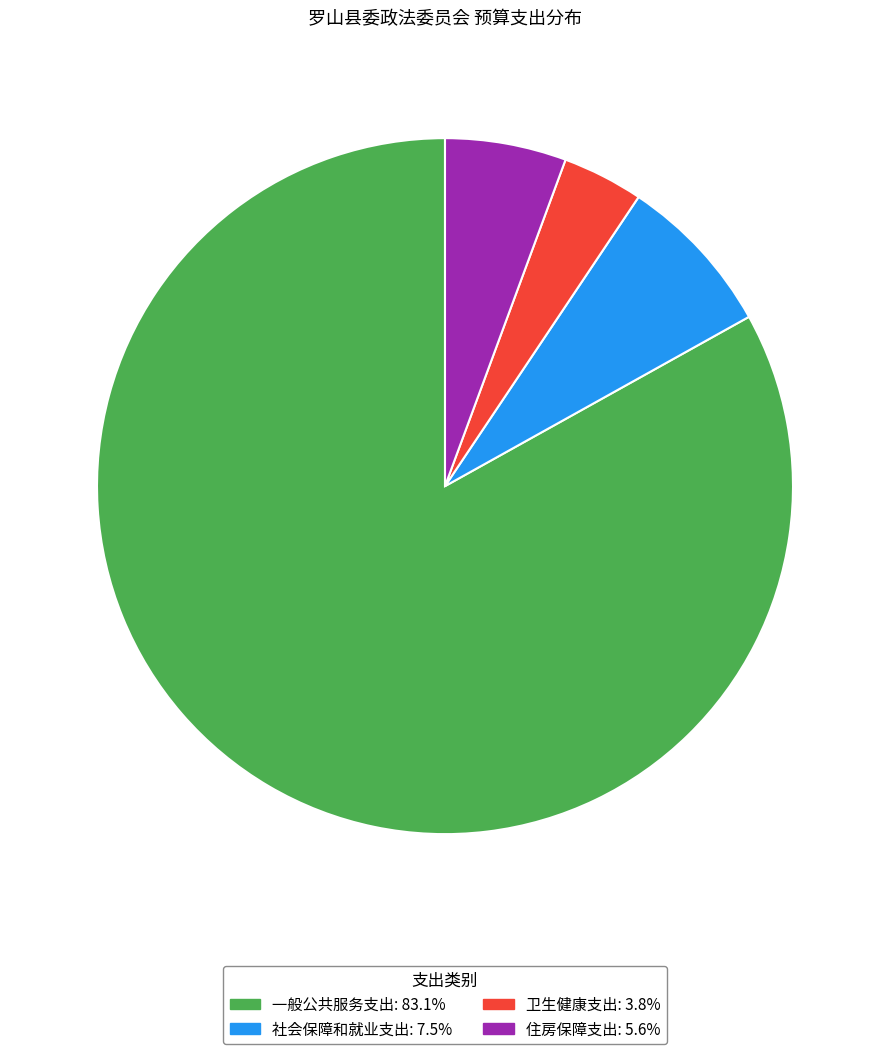

Count the number of slices in the pie.

4